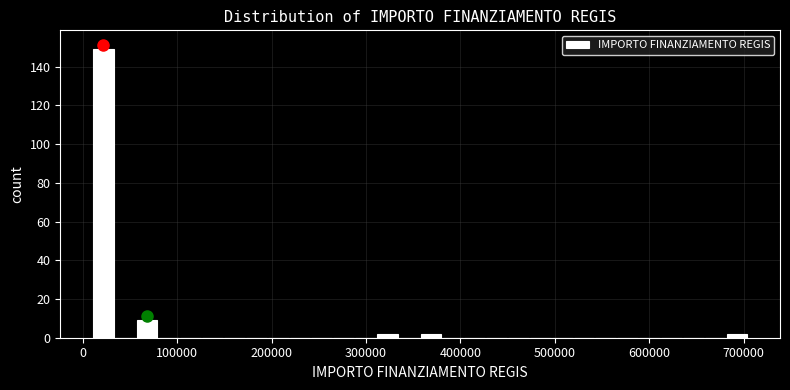

Read against the x-axis, roughly where is the centre of the tallest bar?

20000